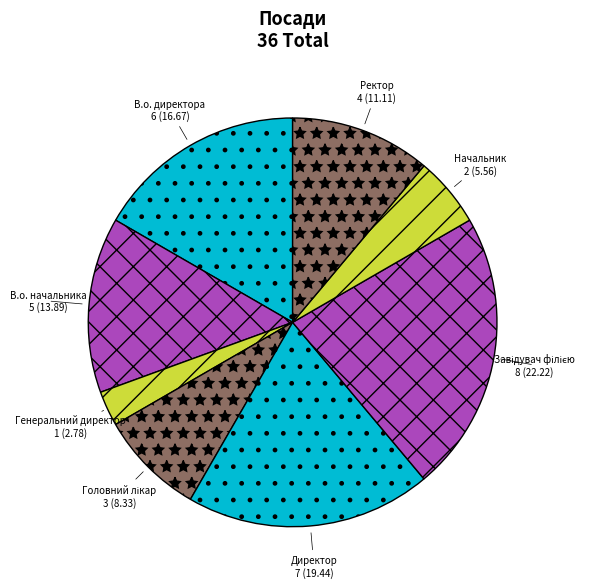

Between Начальник and Генеральний директор, which is larger?

Начальник